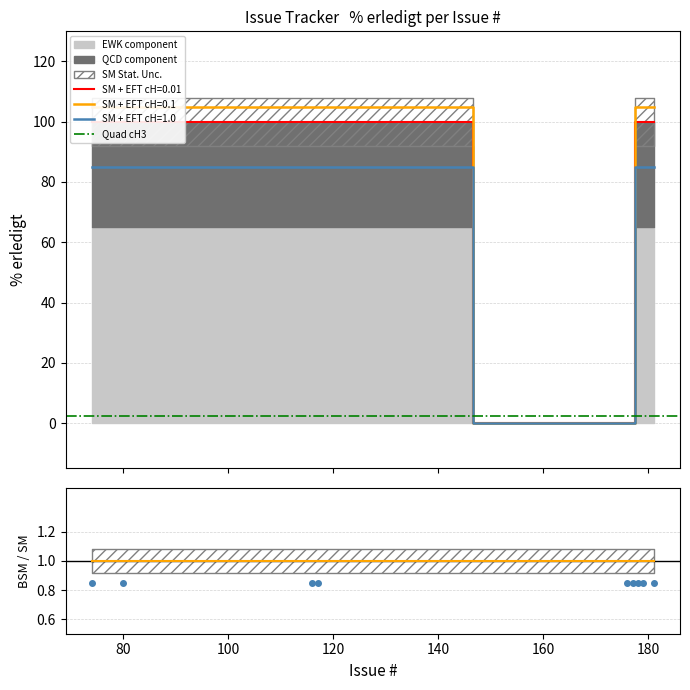

The chart shows a value of 158 at 181. True or false?

False